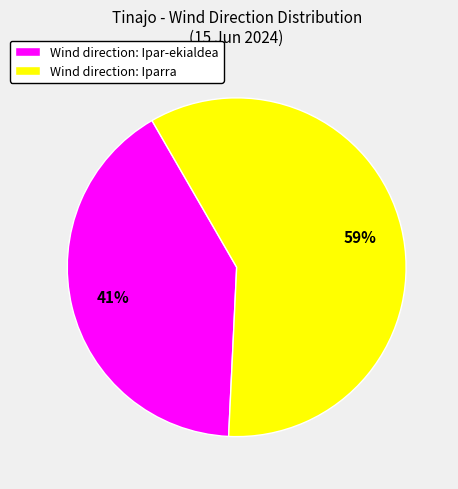

To the nearest percent, what portion does Wind direction: Ipar-ekialdea represent?

41%